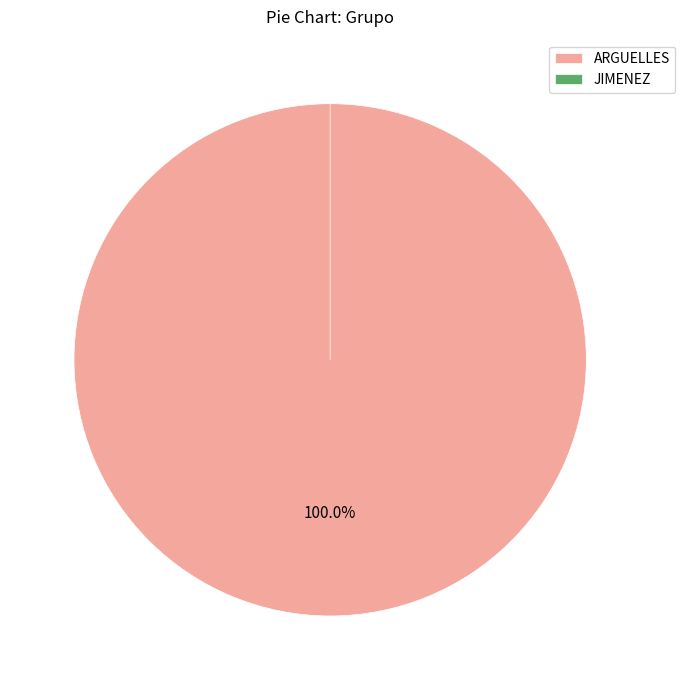

To the nearest percent, what portion does ARGUELLES represent?

100%